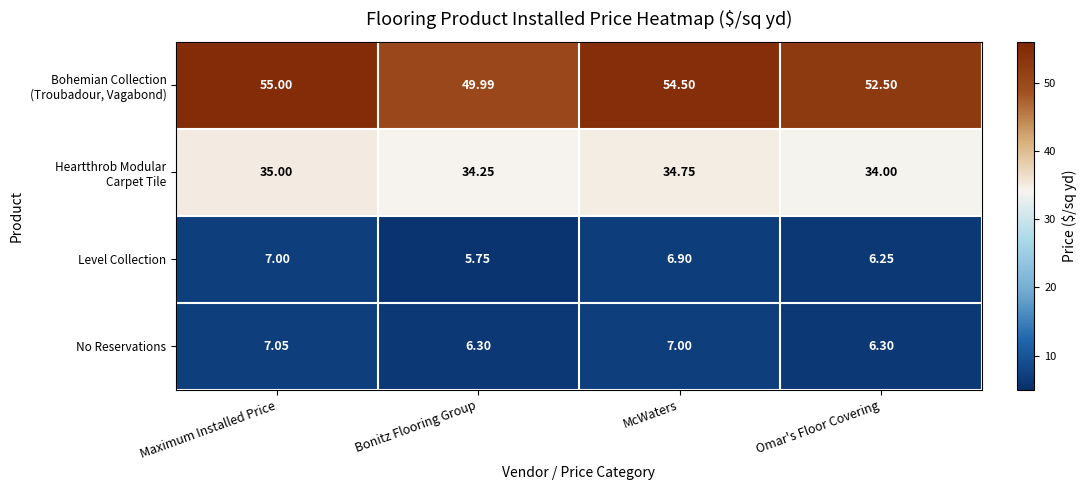

Which series changed the most between Maximum Installed Price and Bonitz Flooring Group?

Bohemian Collection (Troubadour, Vagabond)